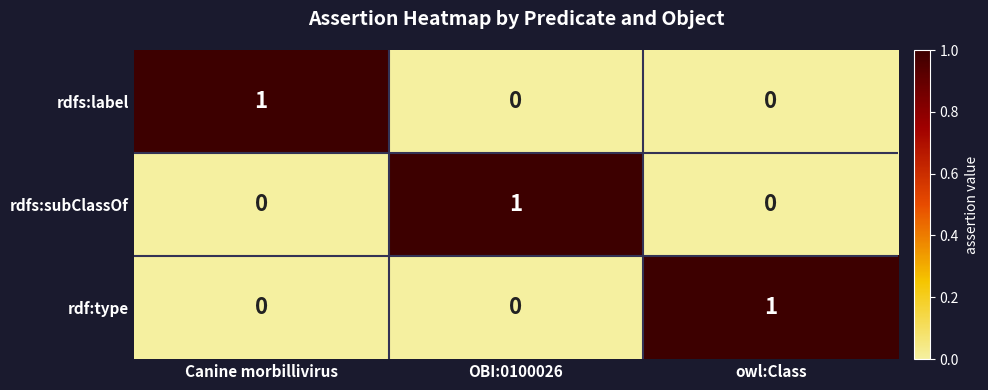

How many rdfs:subClassOf values are between 0 and 1?

3